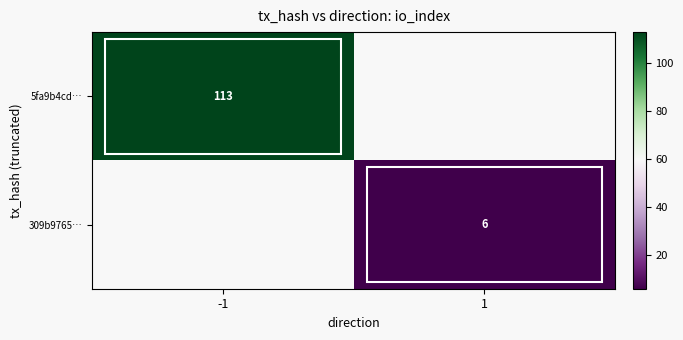

Is the value of 309b9765… at 1 greater than the value of 5fa9b4cd… at -1?

No